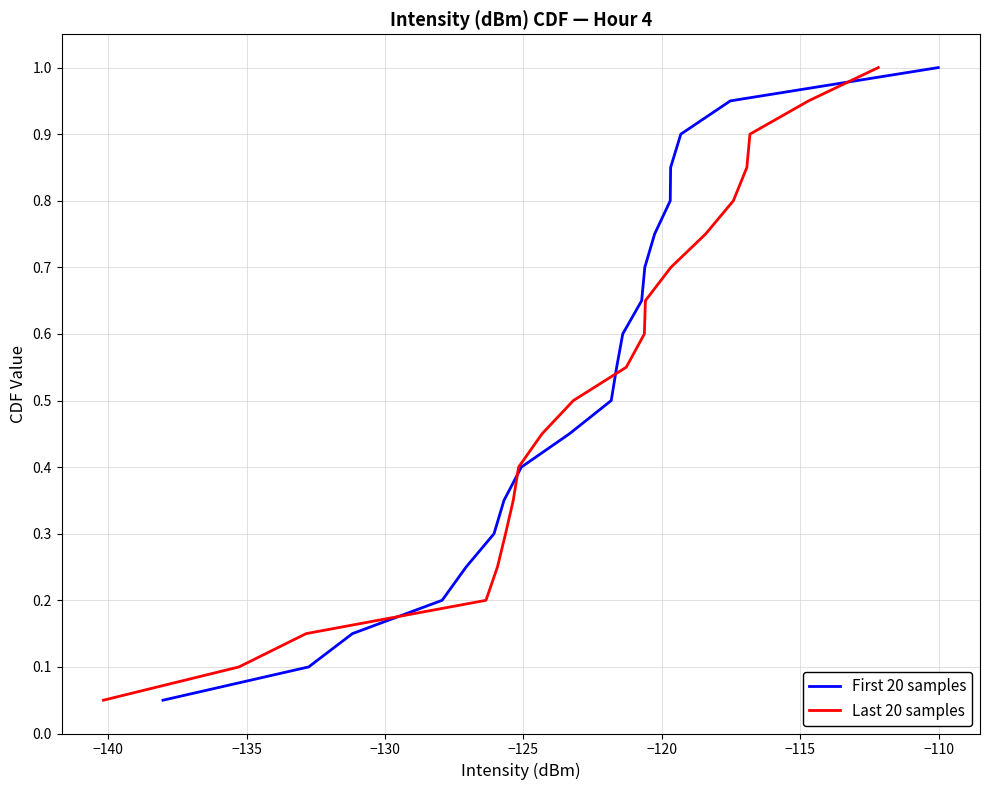

Does the chart display data point markers on the line(s)?

No